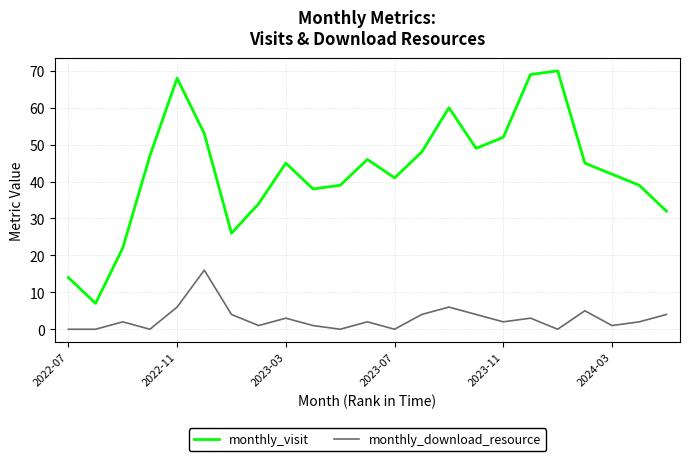

True or false: monthly_download_resource and monthly_visit cross at least once.

False